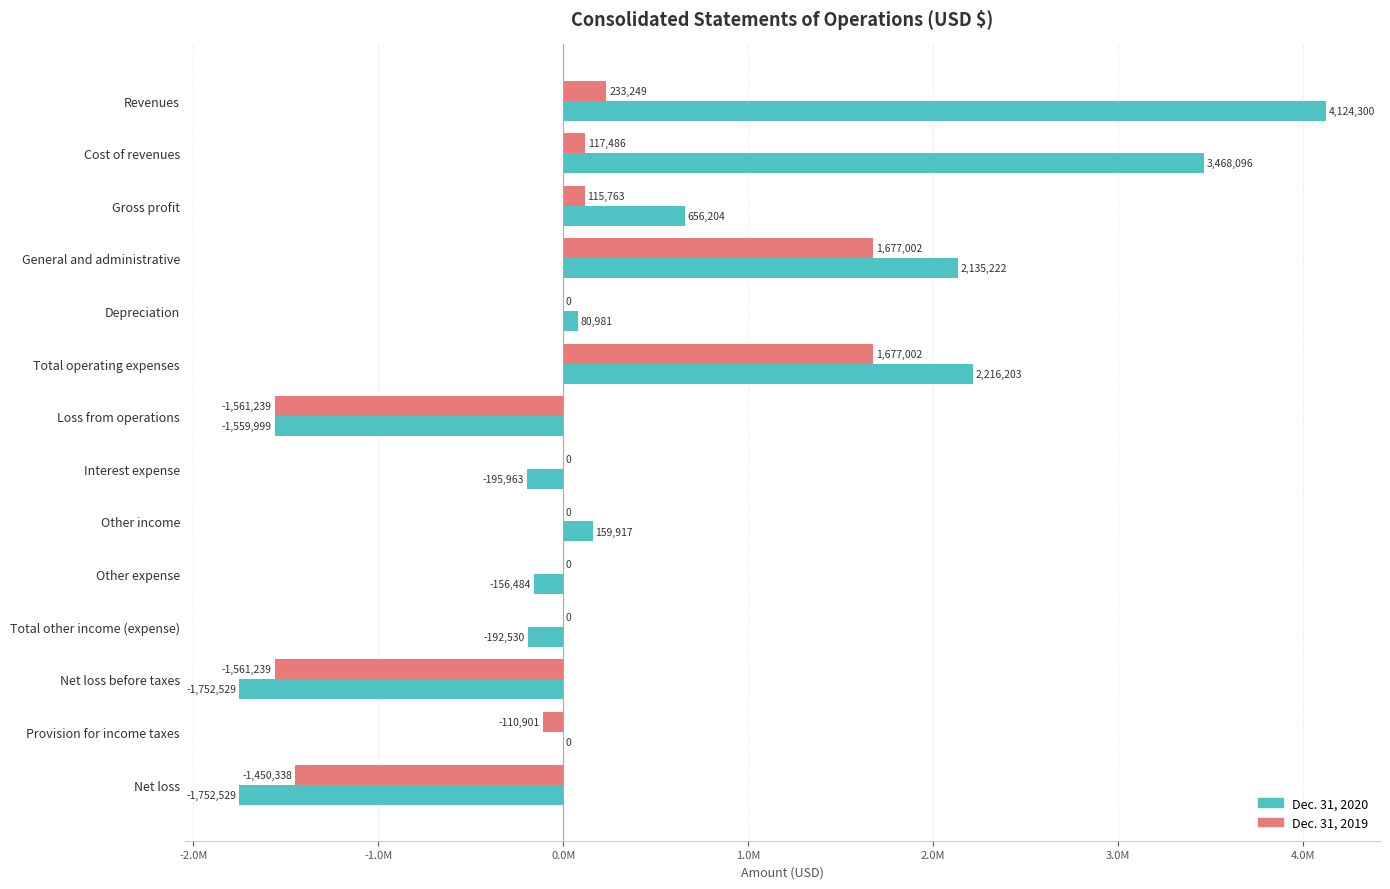

What are all the series names shown in the legend?

Dec. 31, 2020, Dec. 31, 2019